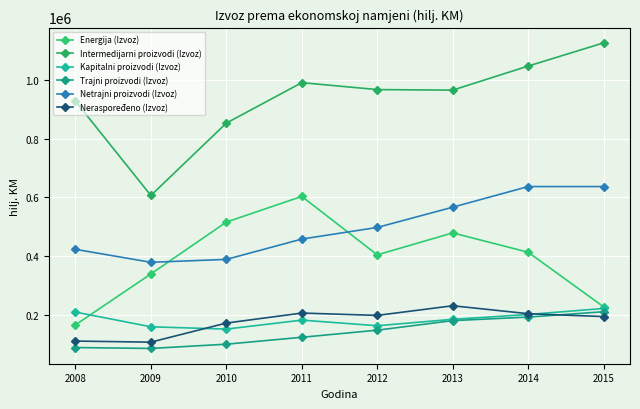

The Netrajni proizvodi (Izvoz) series shows 443402 at 2015. True or false?

False